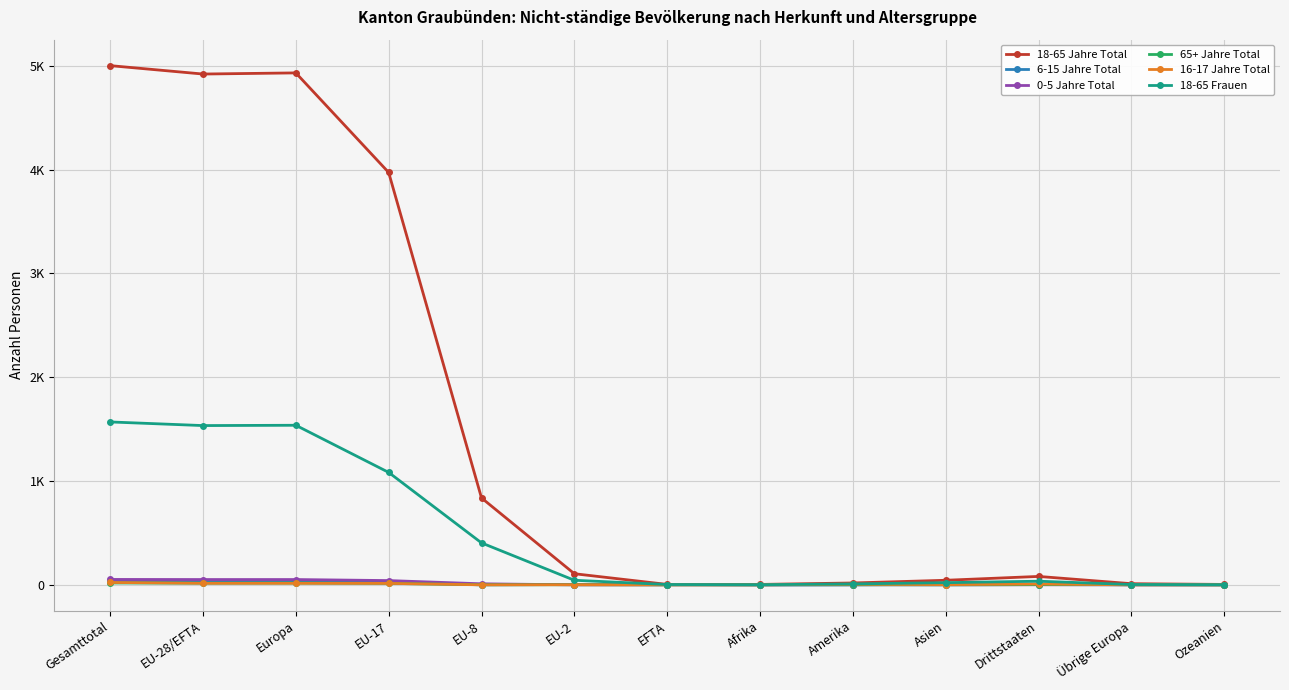

At which category does 18-65 Frauen reach its first local peak?

Europa